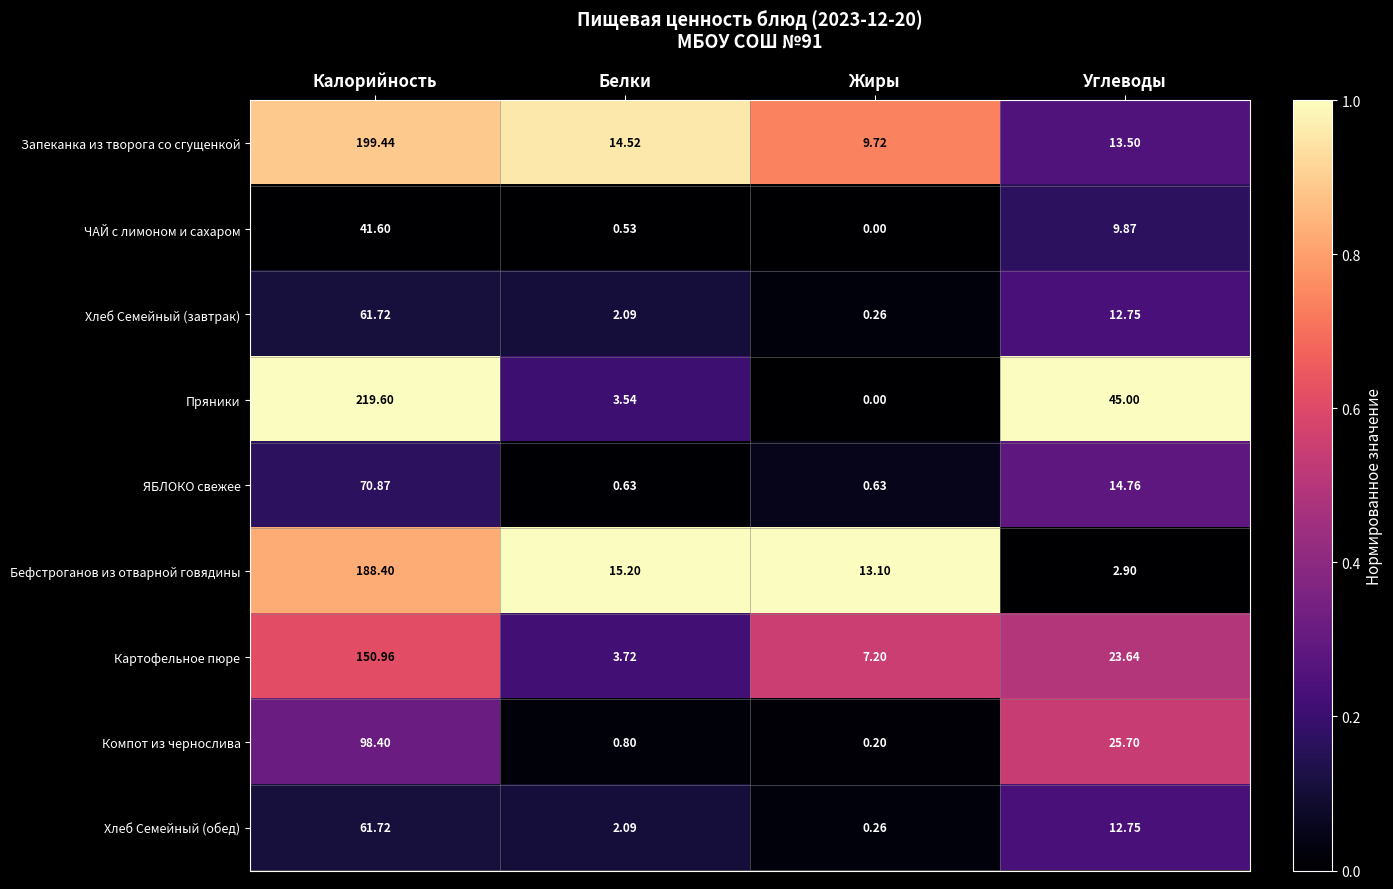

At which category does the chart reach its minimum across all series?

Жиры